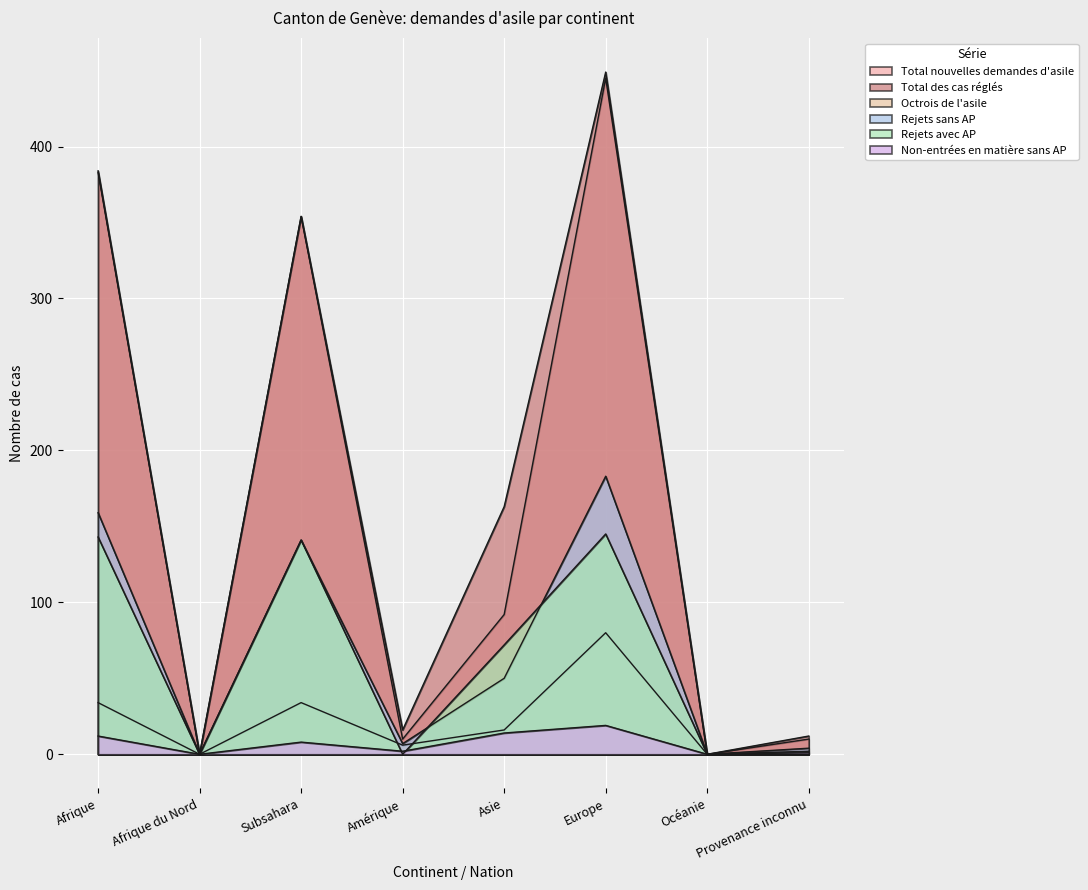

How many interior local valleys does the Total nouvelles demandes d'asile series have?

3